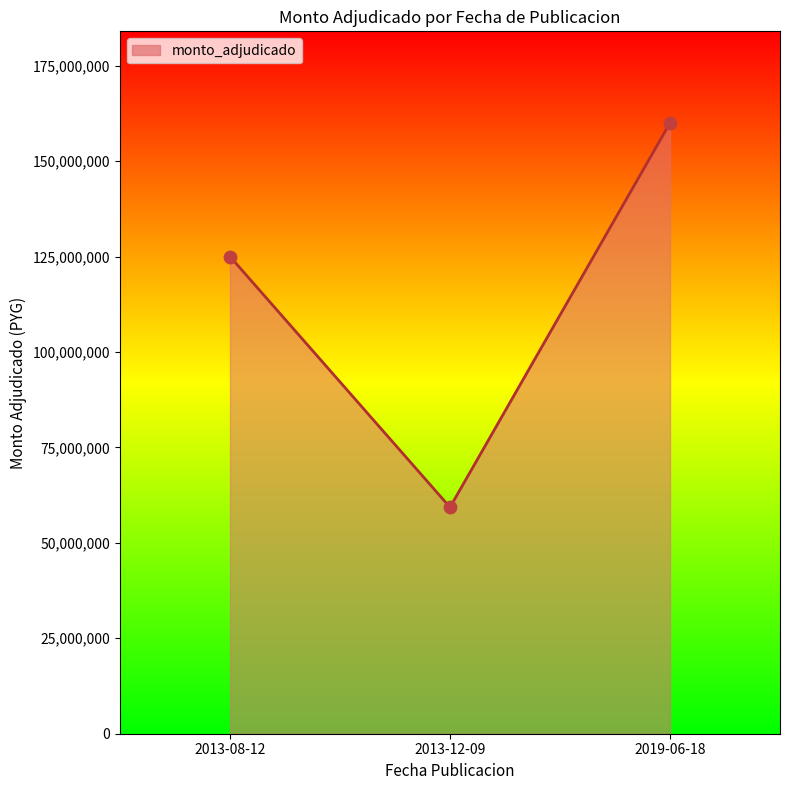

What is the ratio of the value at 2013-12-09 to the value at 2019-06-18?

0.4